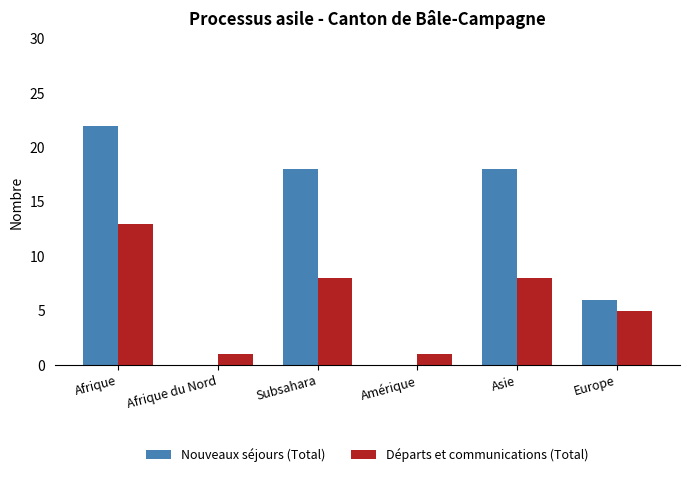

Reading left to right, extract all data points from this chart.

Nouveaux séjours (Total): Afrique=22	Afrique du Nord=0	Subsahara=18	Amérique=0	Asie=18	Europe=6
Départs et communications (Total): Afrique=13	Afrique du Nord=1	Subsahara=8	Amérique=1	Asie=8	Europe=5